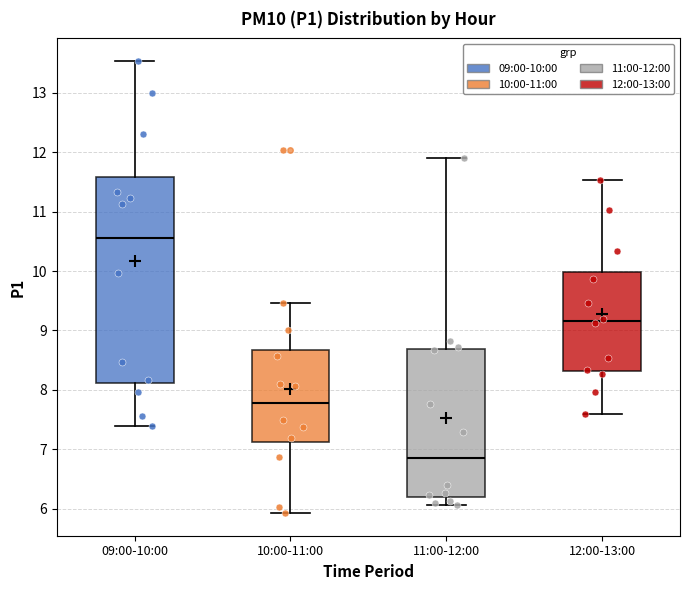

Where does the upper whisker of the box for 10:00-11:00 end on the y-axis? The values are not printed on the chart, so give them approximately, as read against the axis.

9.5